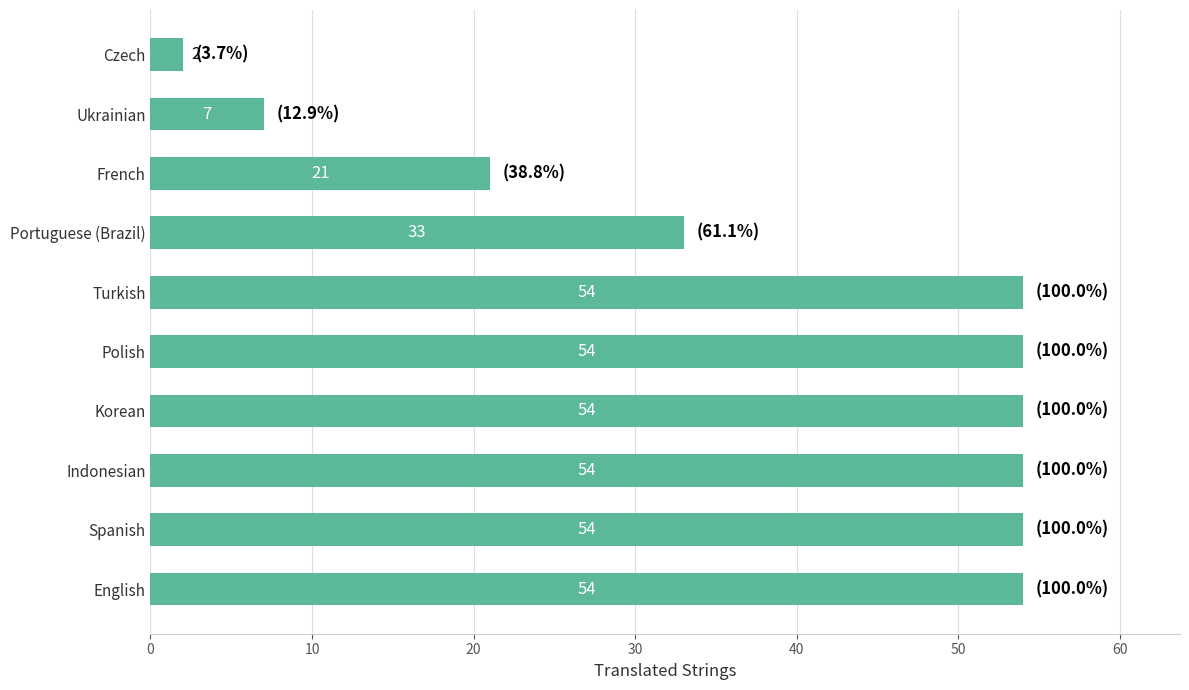

Approximately how many times larger is the value at Indonesian compared to French?

2.6